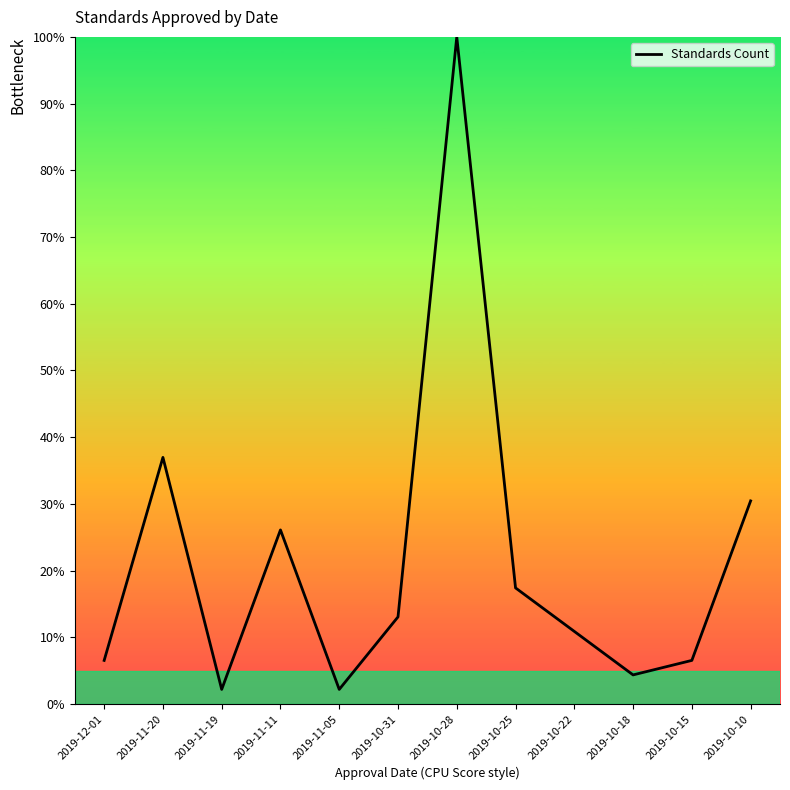

Reading left to right, what are all the values shown in this chart?

6.5	37.0	2.2	26.1	2.2	13.0	100.0	17.4	10.9	4.3	6.5	30.4